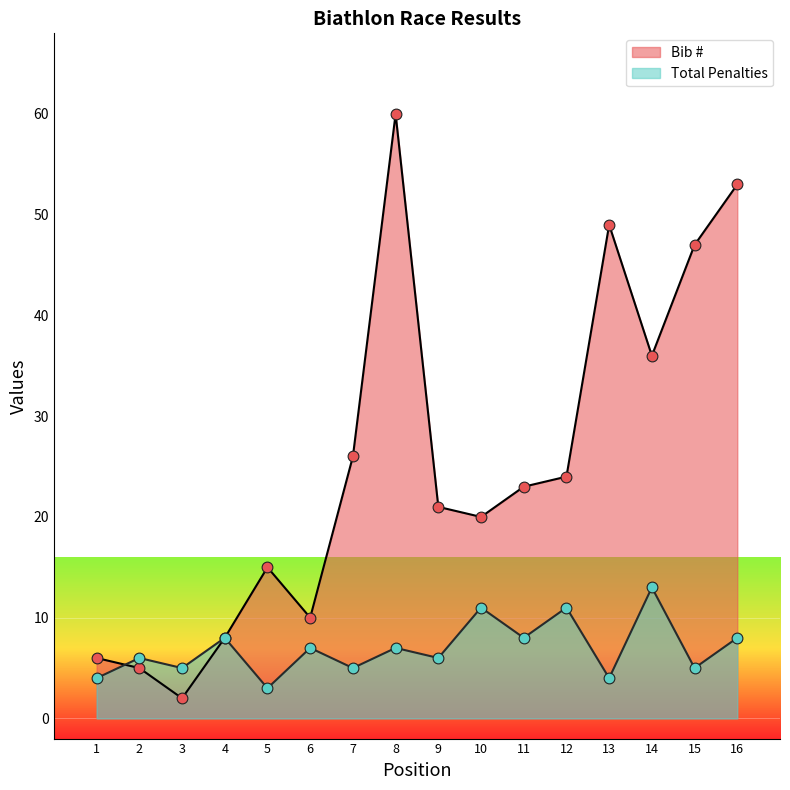

Which series has the largest total across all categories?

Bib #